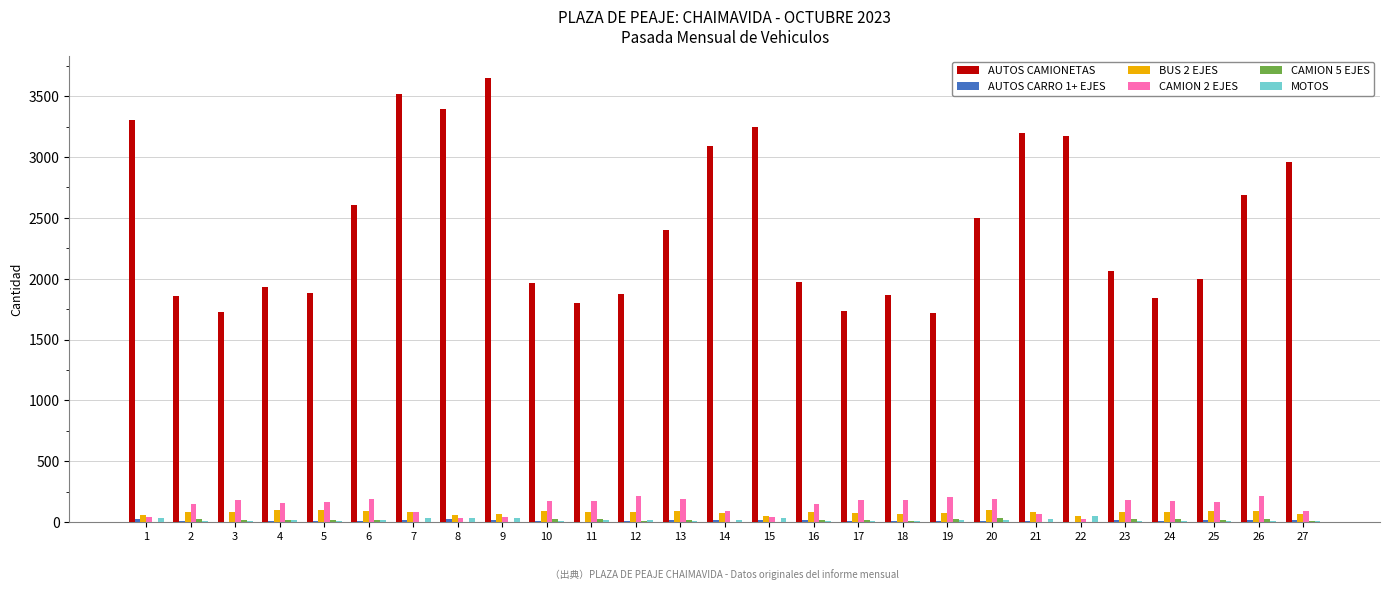

The value of AUTOS CAMIONETAS at 22 is 3172. True or false?

True